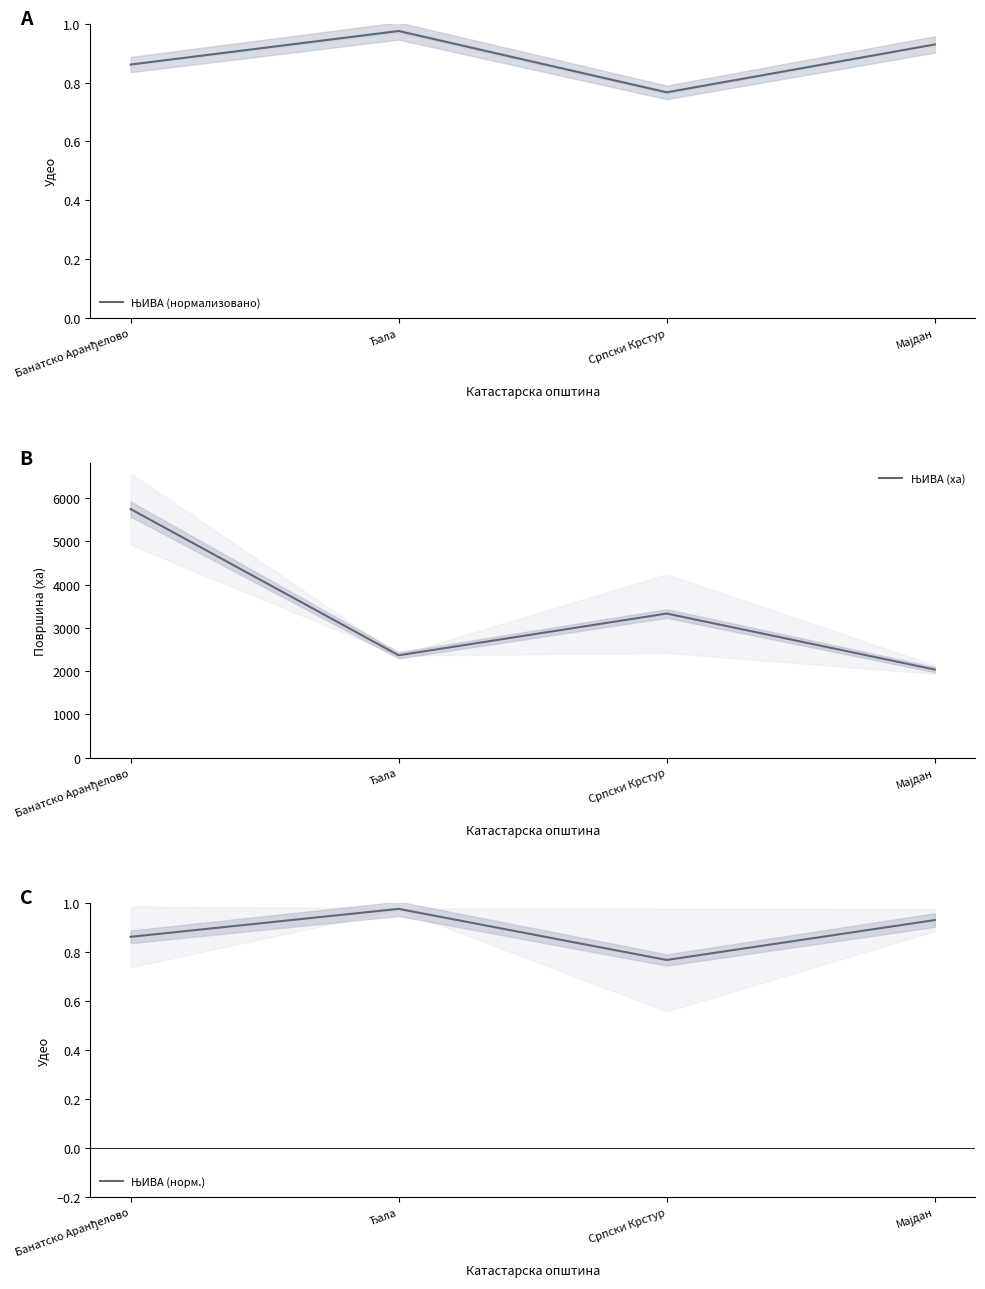

Count the ЊИВА (норм.) values in the range 0 to 1.

4